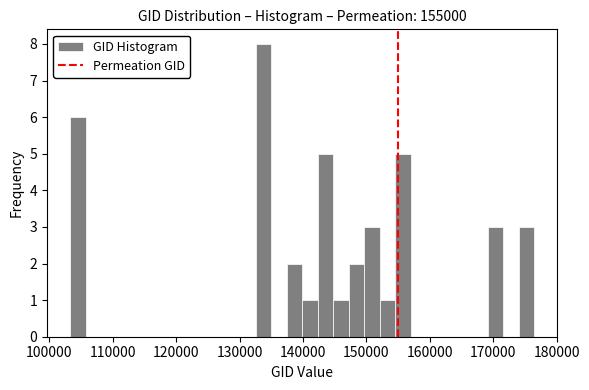

Around what value on the x-axis is the tallest bar? Give the approximate position of its centre, as read against the axis.

134000